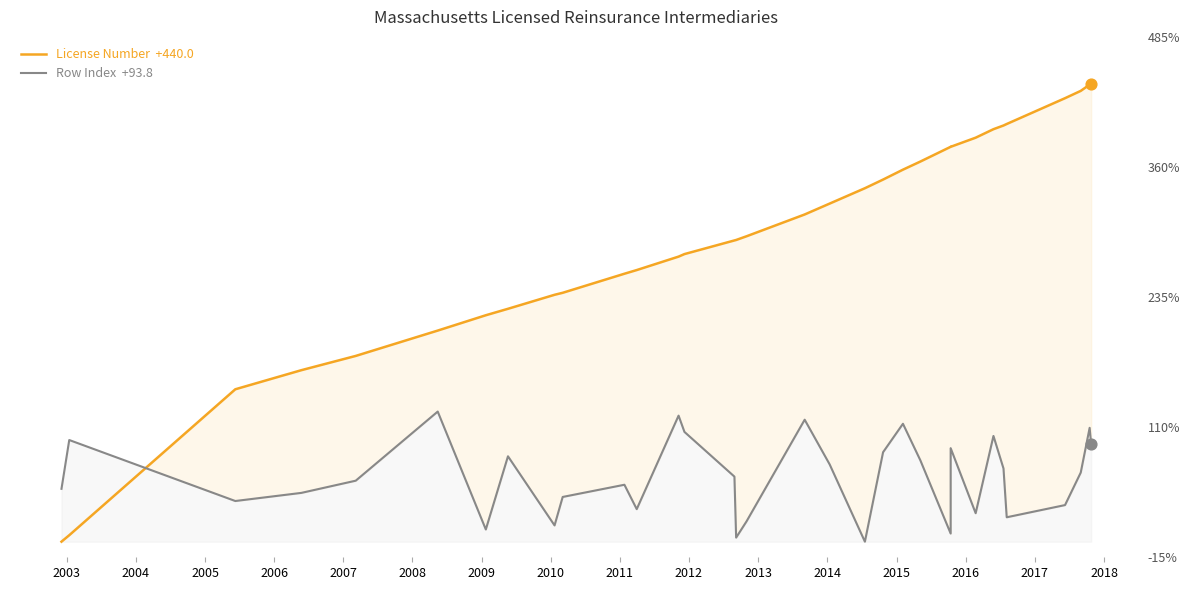

At how many categories does at least one series exceed 436?

2